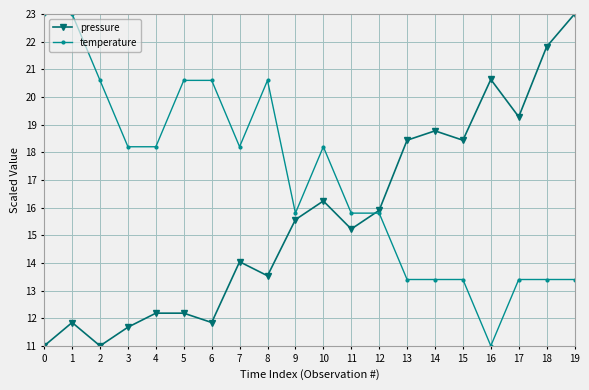

Count the number of categories in the chart.

20